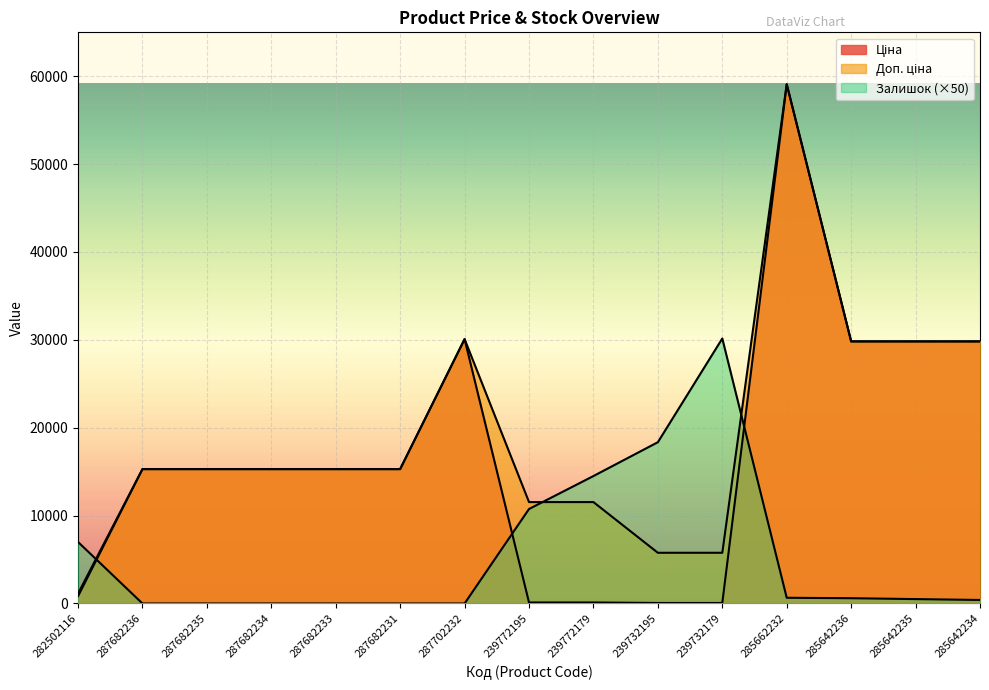

What is the average value of the Залишок series?

5526.7